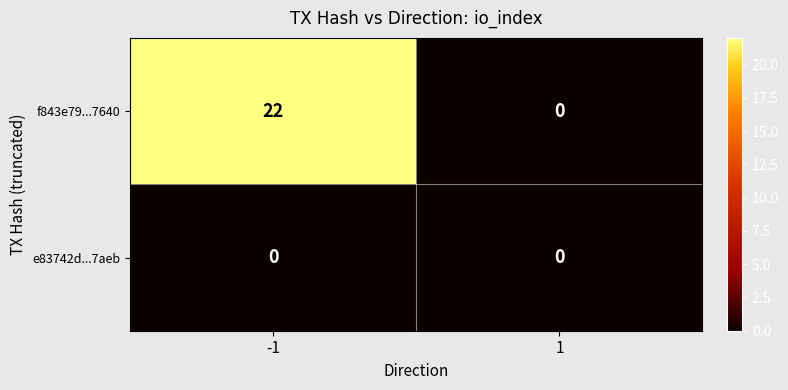

The value of f843e79...7640 at 1 is -15. True or false?

False